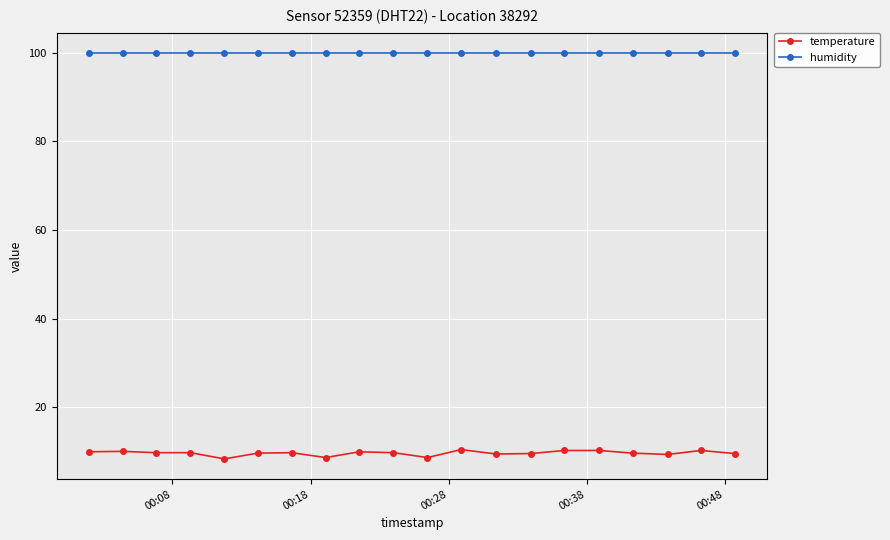

Which series has the widest spread of values?

temperature